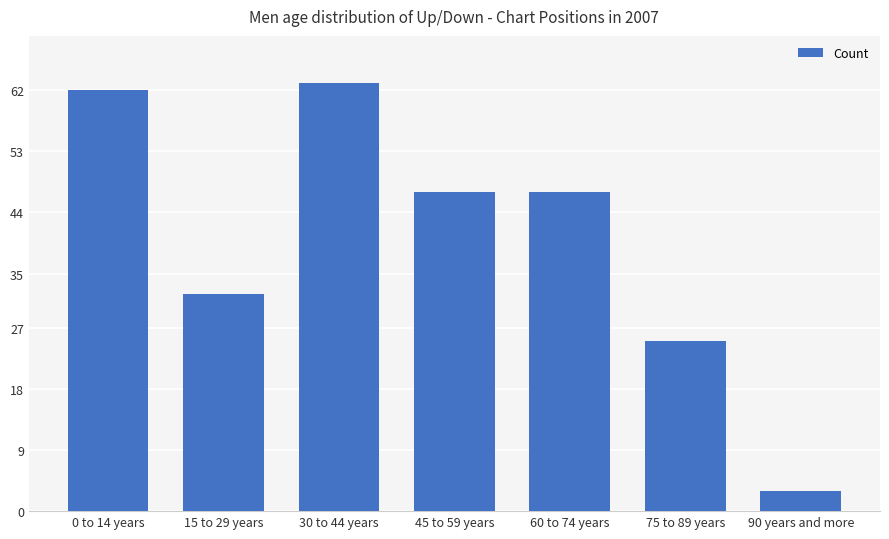

The value at 75 to 89 years is 16. True or false?

False